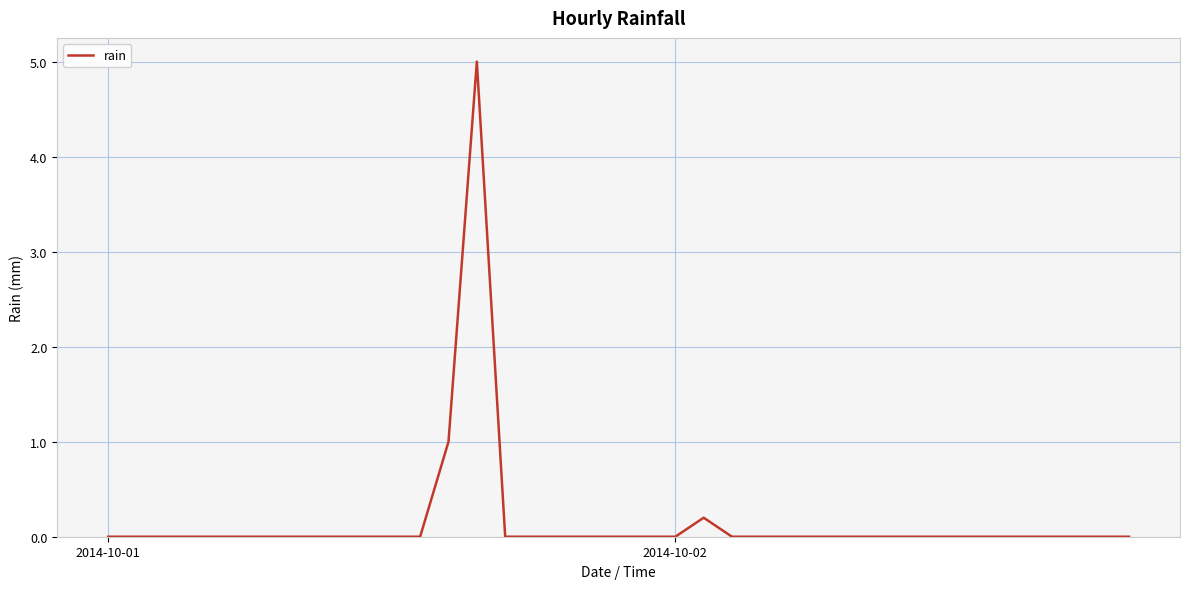

What is the maximum value shown in the chart?

5.0